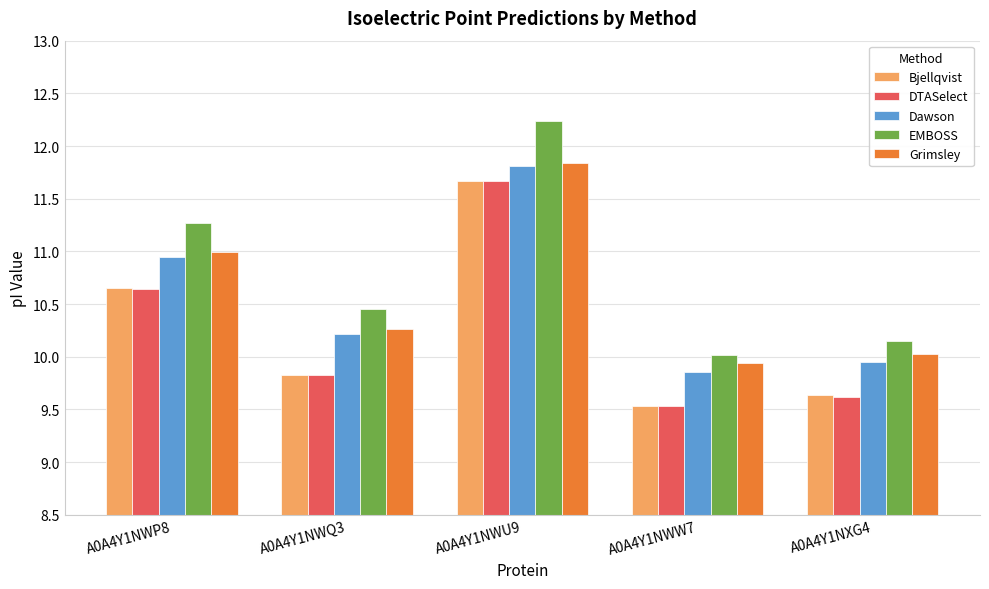

At which label is EMBOSS closest to 11?

A0A4Y1NWP8